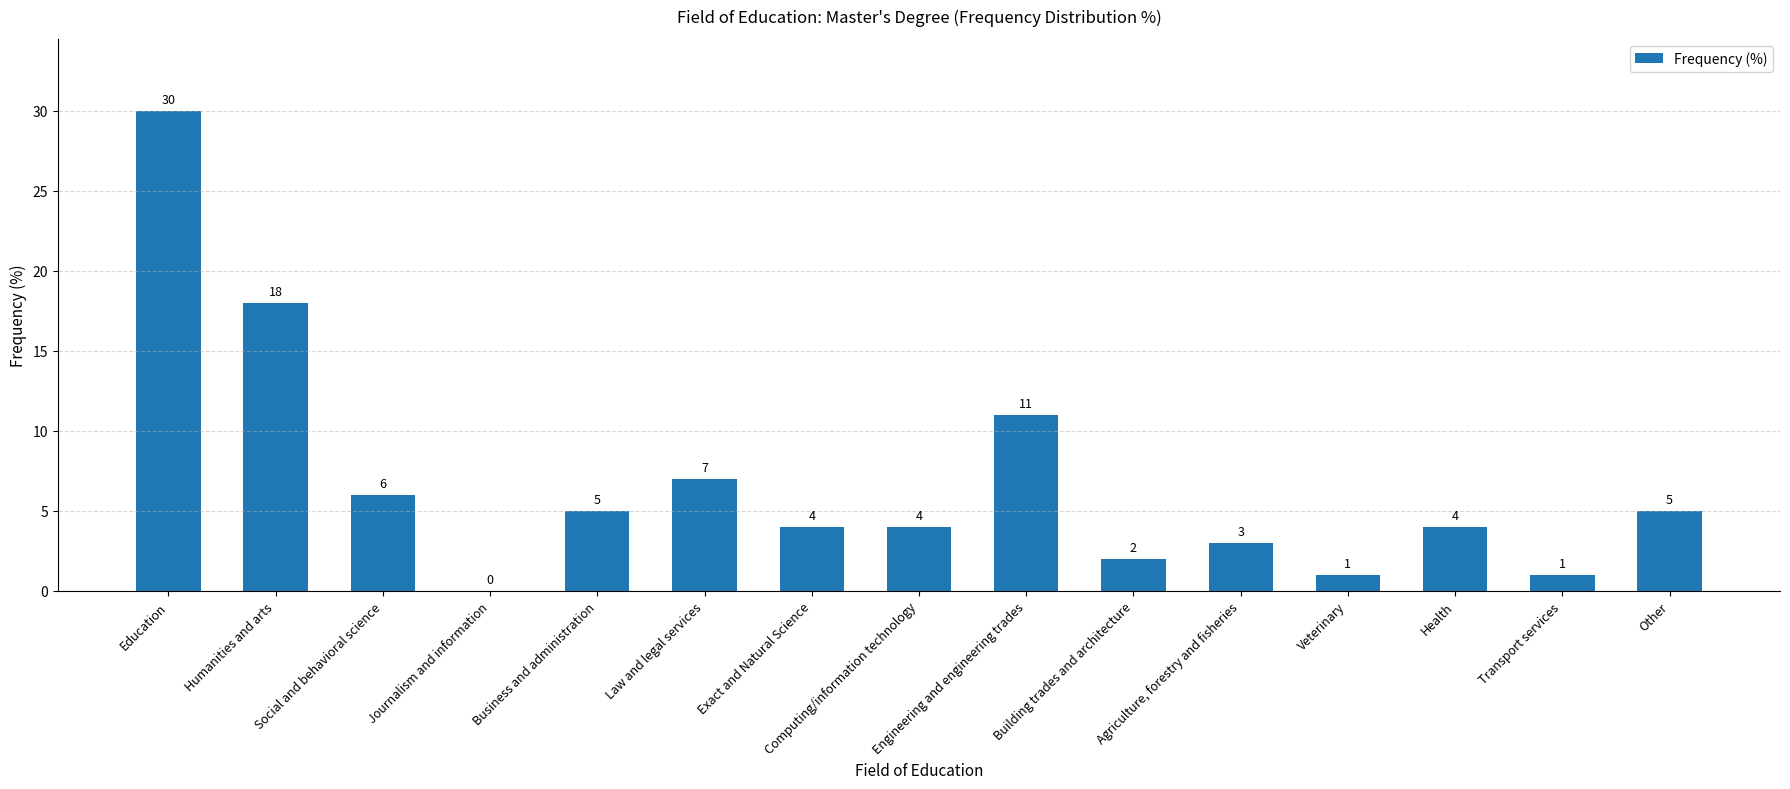

Reading left to right, what are all the values shown in this chart?

Education=30	Humanities and arts=18	Social and behavioral science=6	Journalism and information=0	Business and administration=5	Law and legal services=7	Exact and Natural Science=4	Computing/information technology=4	Engineering and engineering trades=11	Building trades and architecture=2	Agriculture, forestry and fisheries=3	Veterinary=1	Health=4	Transport services=1	Other=5